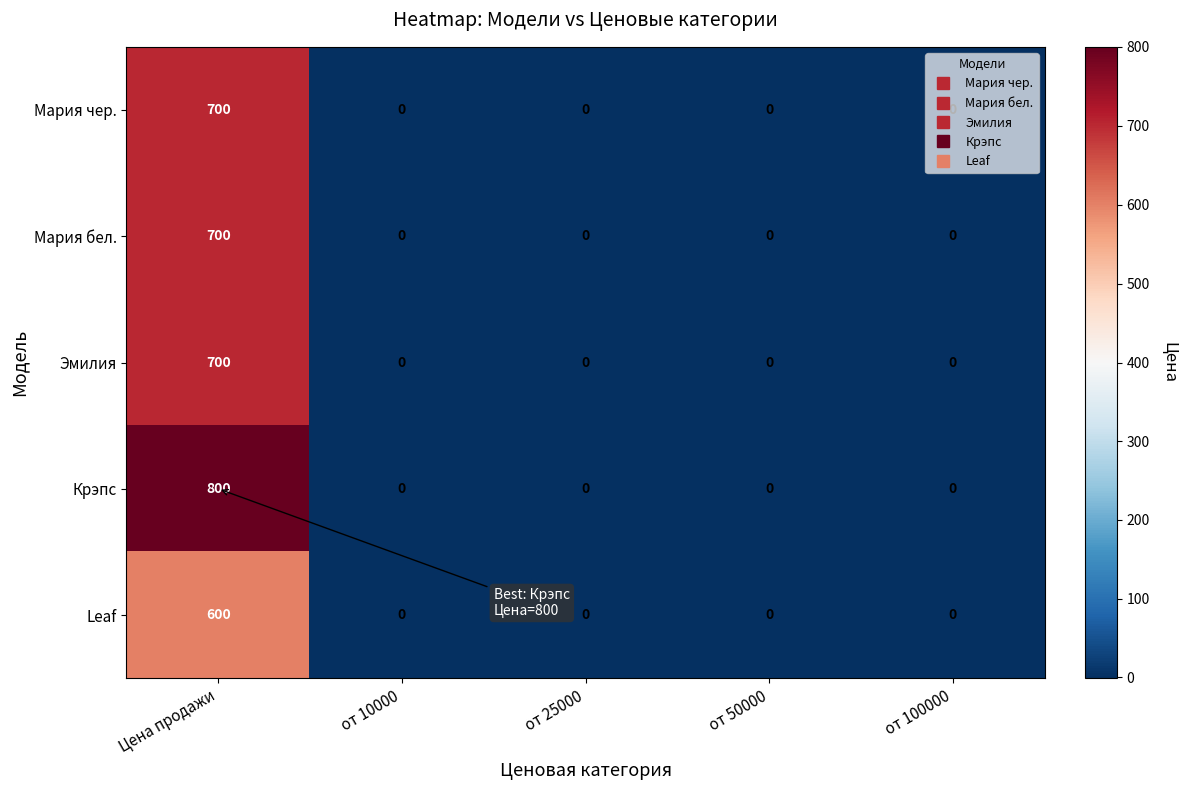

What is the average value of the Leaf series?

120